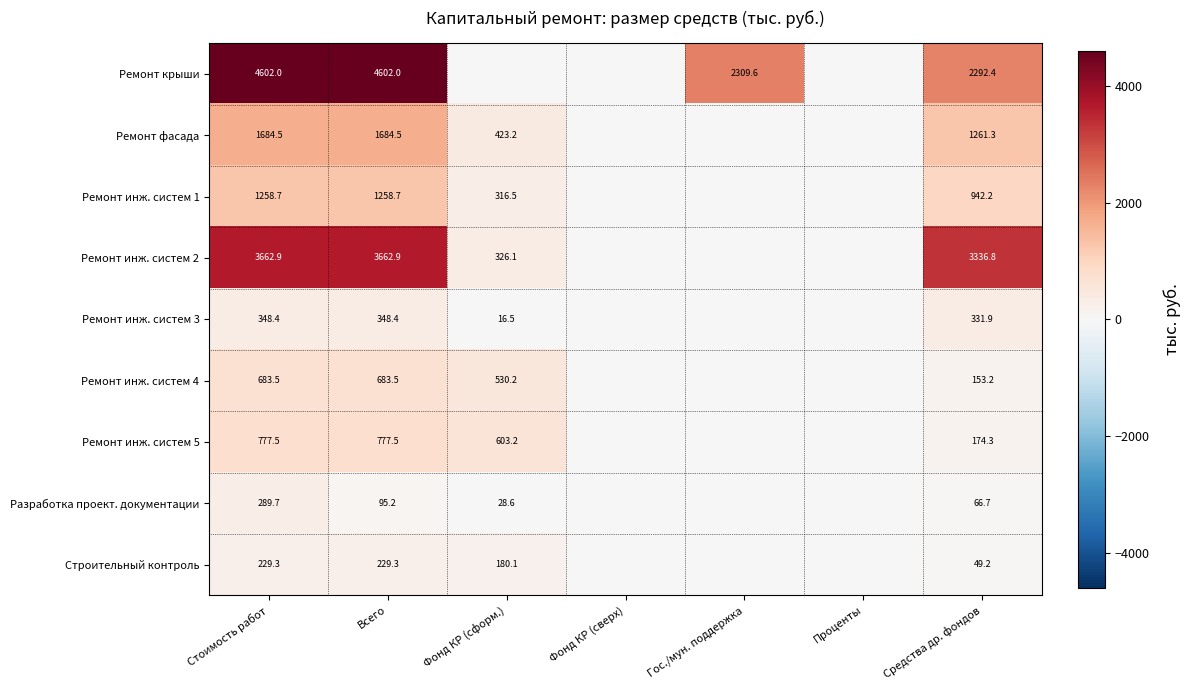

What is the total value across all series at Всего?

13342.0